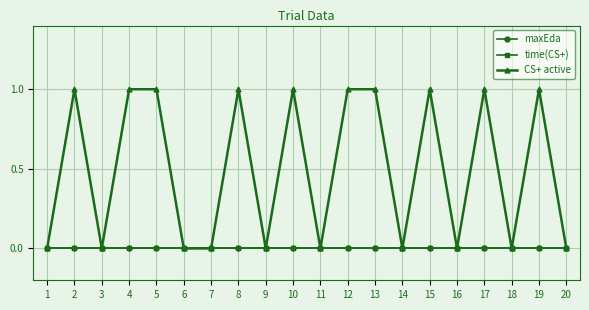

Rank the categories by maxEda value from lowest to highest.

1, 2, 3, 4, 5, 6, 7, 8, 9, 10, 11, 12, 13, 14, 15, 16, 17, 18, 19, 20